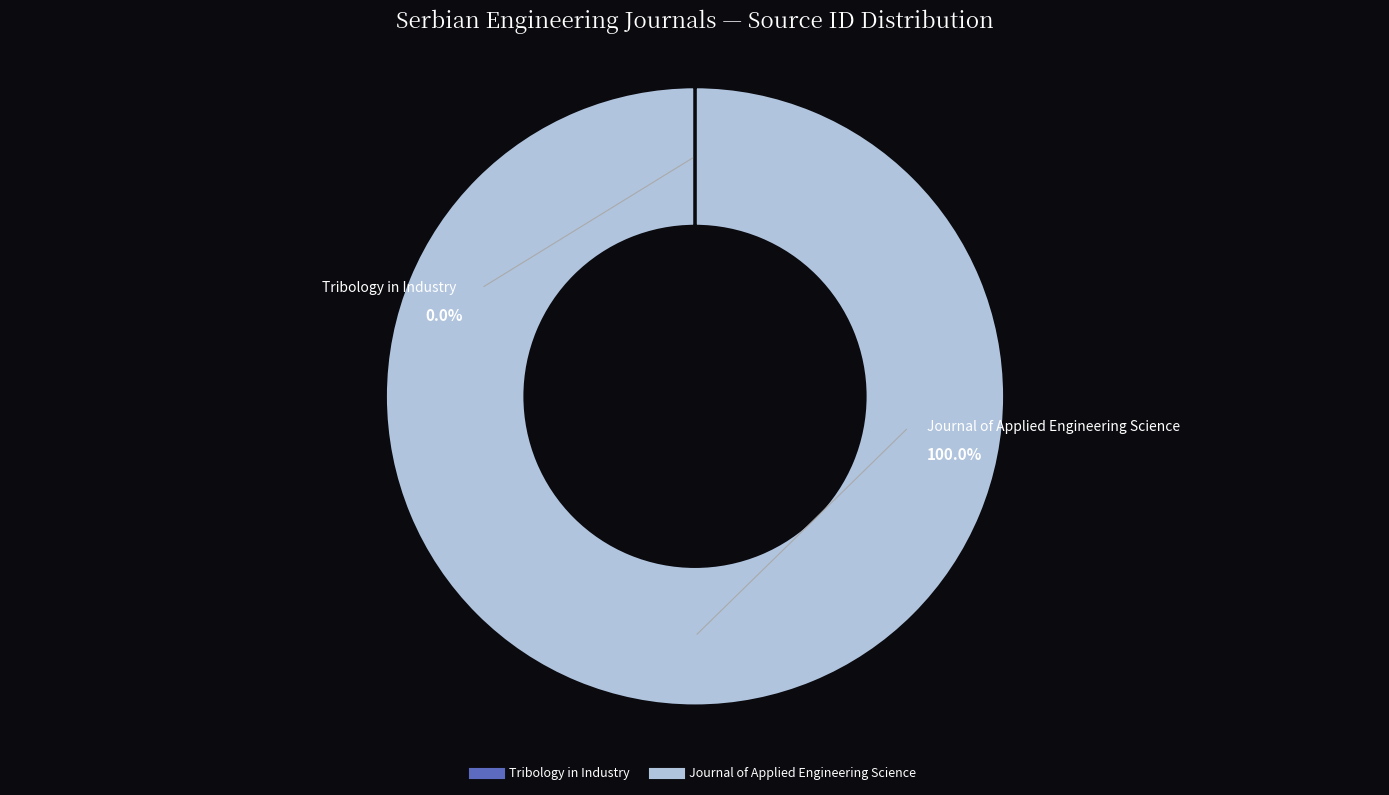

Which slice is the largest?

Journal of Applied Engineering Science